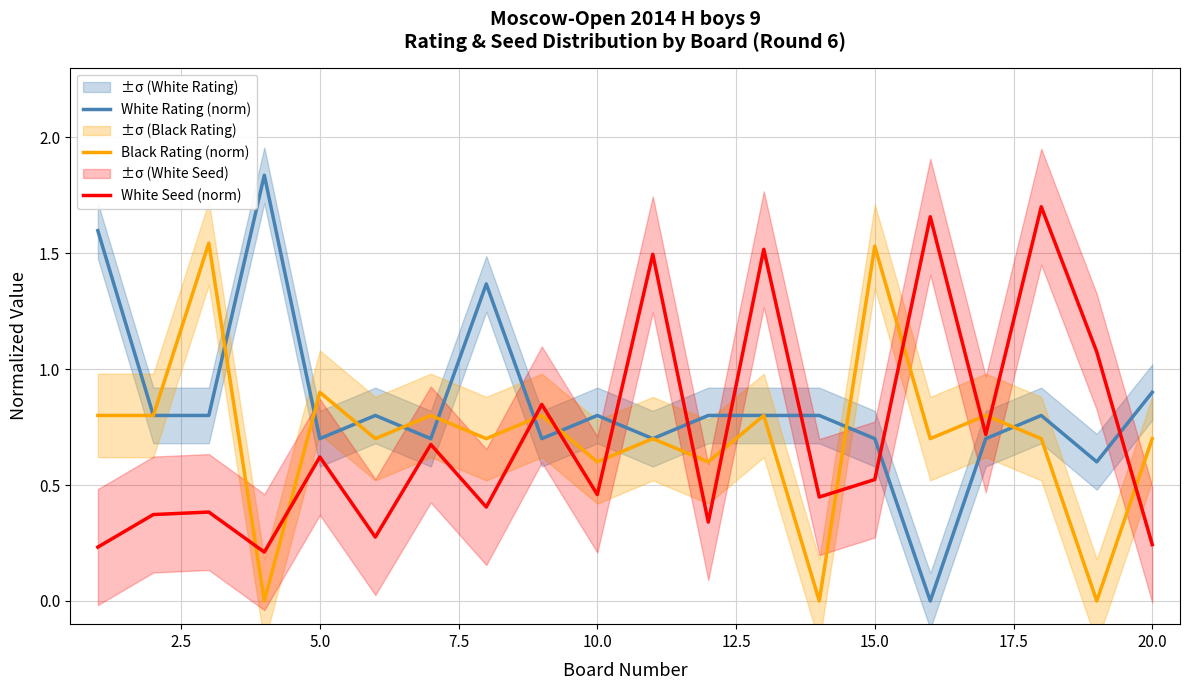

Which series ends up on top after the final intersection of White Seed (norm) and Black Rating (norm)?

Black Rating (norm)